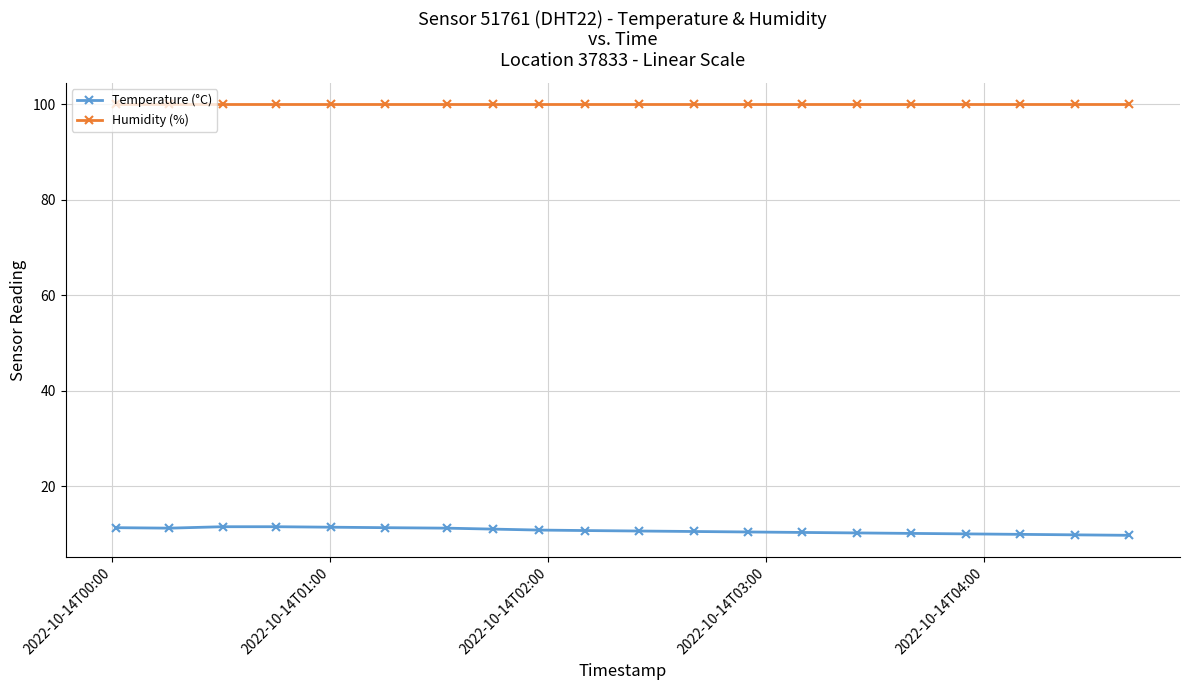

True or false: Humidity (%) and Temperature (°C) intersect in this chart.

False